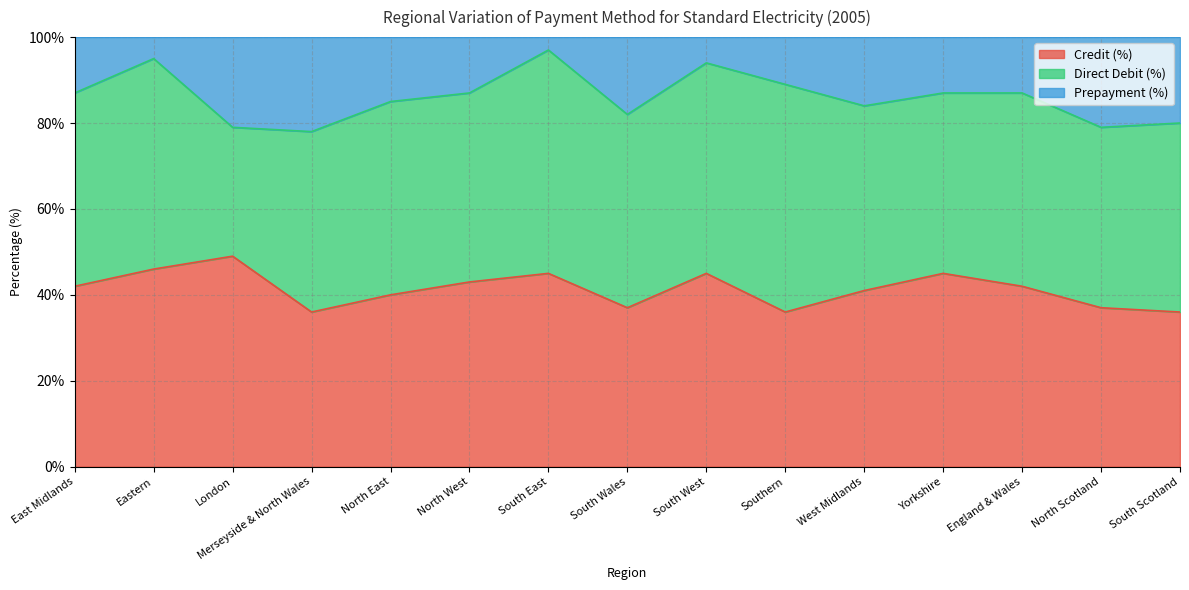

Which series changed the most between Eastern and West Midlands?

Prepayment (%)